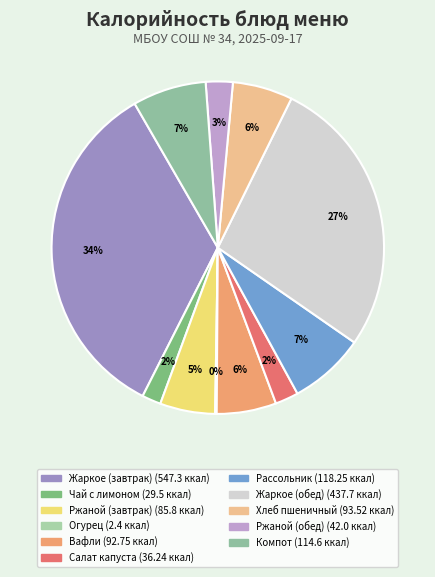

To the nearest percent, what is the average slice percentage?

9%